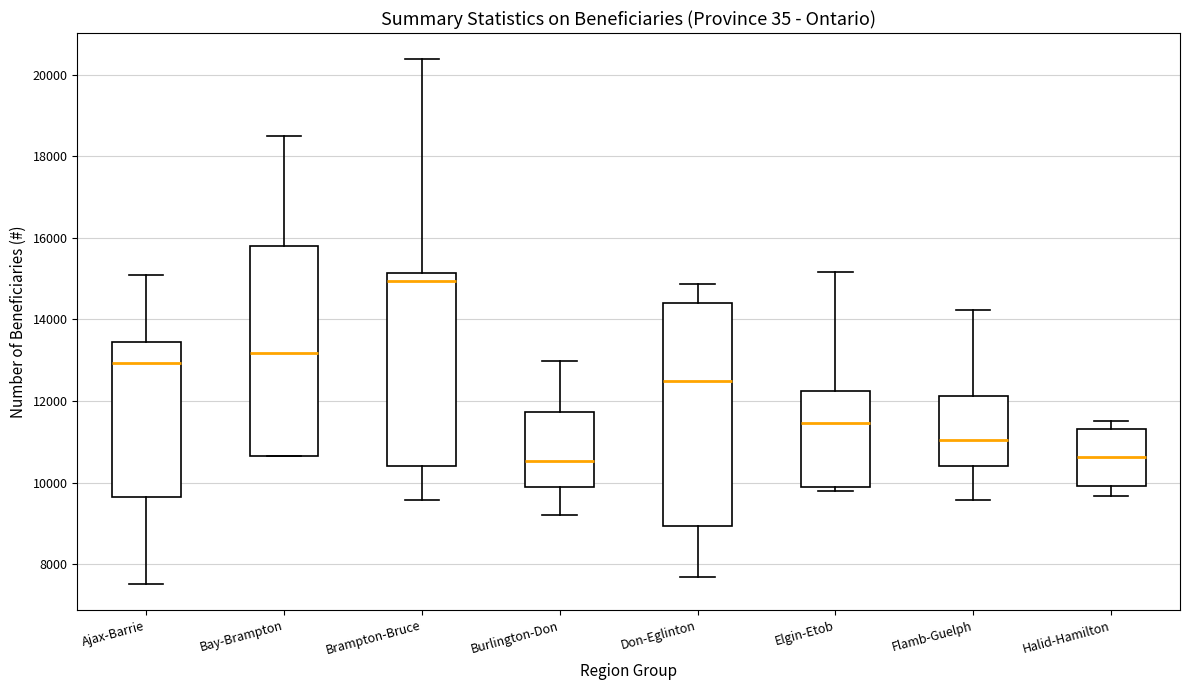

Where does the lower whisker of the box for Brampton-Bruce end on the y-axis? The values are not printed on the chart, so give them approximately, as read against the axis.

9600